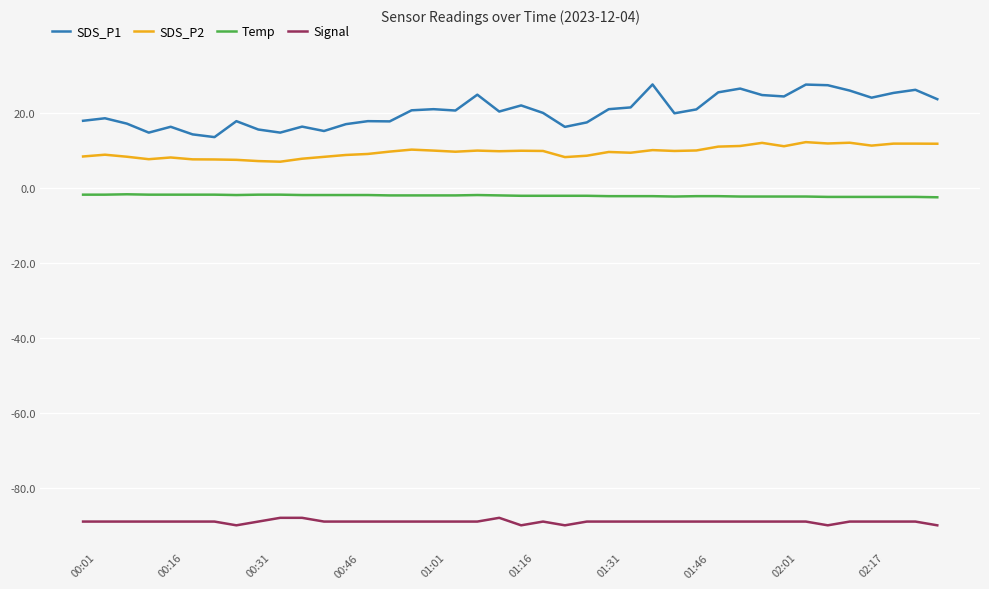

Which series has the largest total across all categories?

SDS_P1